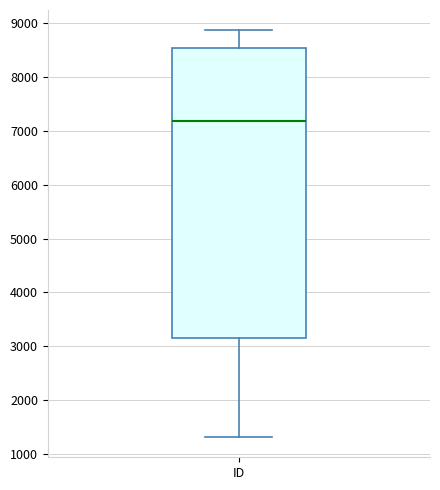

Where is the lower edge of the box for ID on the y-axis? The values are not printed on the chart, so give them approximately, as read against the axis.

3200